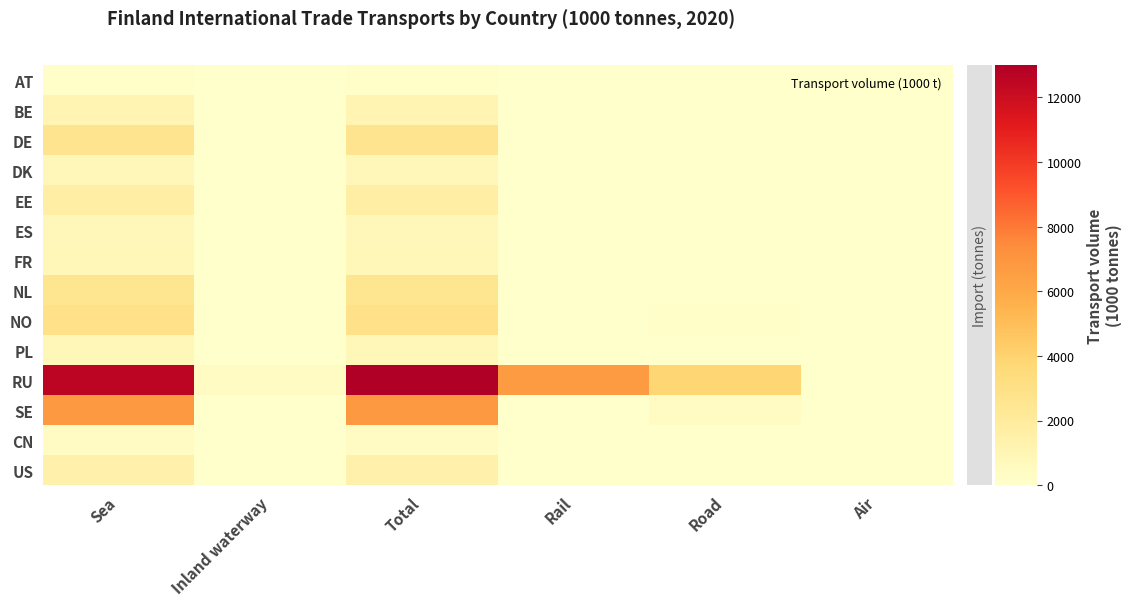

Reading right to left, list all the values displayed in this chart.

AT: Air=0	Road=0	Rail=0	Total=141	Inland waterway=0	Sea=141
BE: Air=1	Road=0	Rail=0	Total=1142	Inland waterway=0	Sea=1142
DE: Air=2	Road=0	Rail=0	Total=2659	Inland waterway=0	Sea=2659
DK: Air=0	Road=0	Rail=0	Total=794	Inland waterway=0	Sea=794
EE: Air=0	Road=0	Rail=0	Total=1725	Inland waterway=0	Sea=1725
ES: Air=0	Road=0	Rail=0	Total=772	Inland waterway=0	Sea=772
FR: Air=0	Road=0	Rail=0	Total=845	Inland waterway=0	Sea=845
NL: Air=1	Road=0	Rail=0	Total=2536	Inland waterway=0	Sea=2536
NO: Air=0	Road=129	Rail=0	Total=2901	Inland waterway=0	Sea=2901
PL: Air=0	Road=0	Rail=0	Total=816	Inland waterway=0	Sea=816
RU: Air=0	Road=3785	Rail=6671	Total=12969	Inland waterway=396	Sea=12573
SE: Air=1	Road=363	Rail=1	Total=6799	Inland waterway=0	Sea=6799
CN: Air=9	Road=6	Rail=21	Total=423	Inland waterway=0	Sea=423
US: Air=4	Road=8	Rail=0	Total=1417	Inland waterway=0	Sea=1417